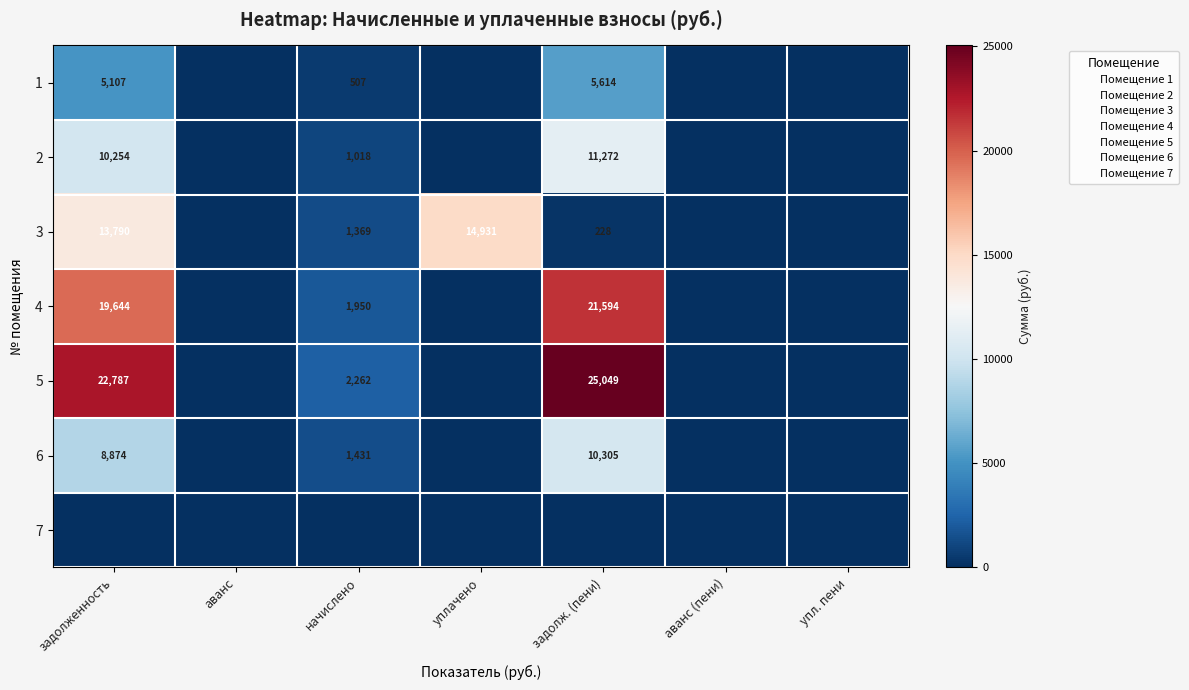

The value of 6 at задолж. (пени) is 10305. True or false?

True